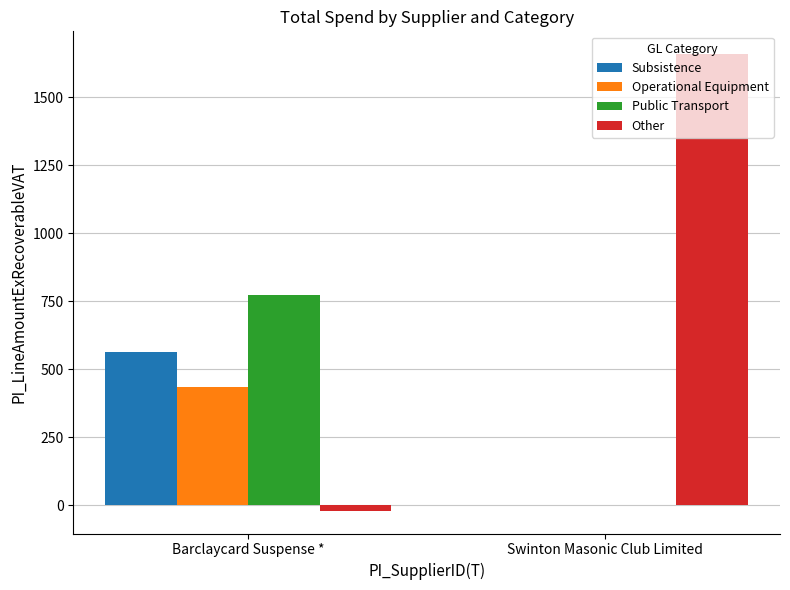

Where is Other nearest to the value 818?

Barclaycard Suspense *